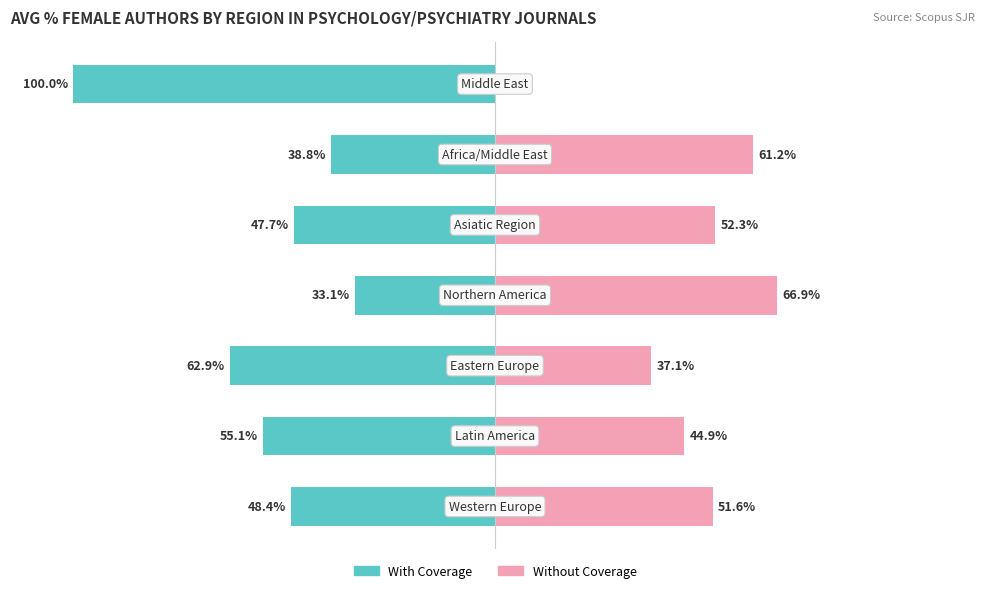

How many categories are shown in the chart?

7